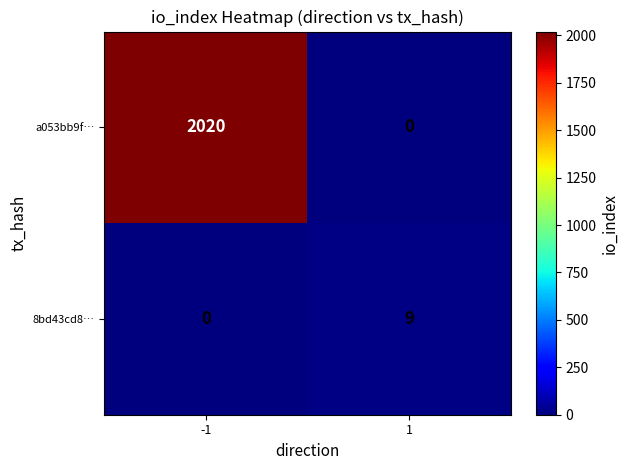

Which series has the largest total across all categories?

a053bb9f…